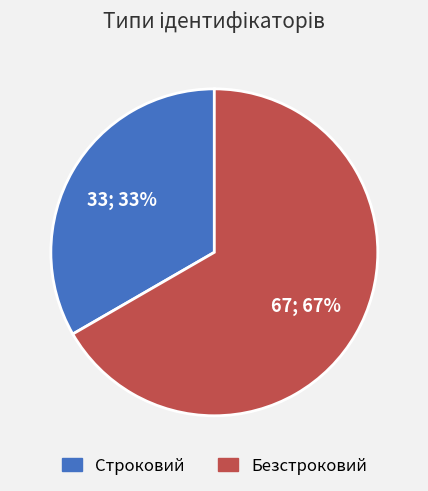

Which category has the biggest portion of the pie?

Безстроковий